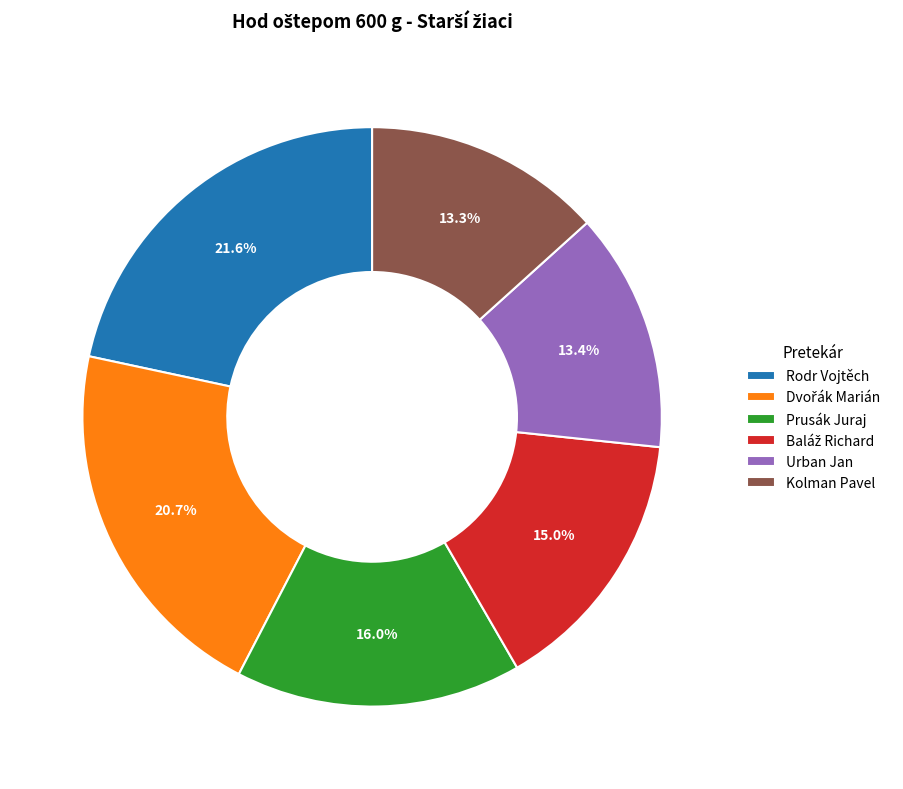

How many segments does this pie chart have?

6